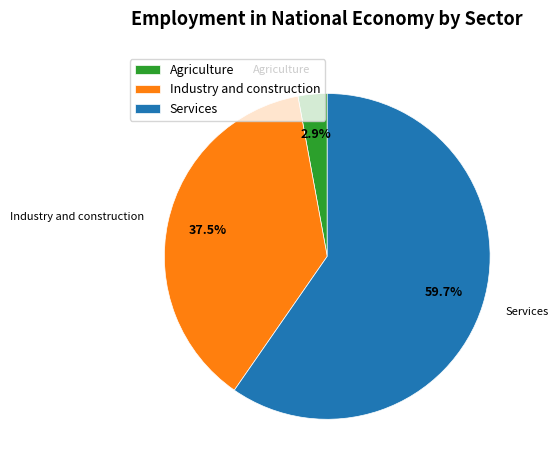

What is the majority slice?

Services